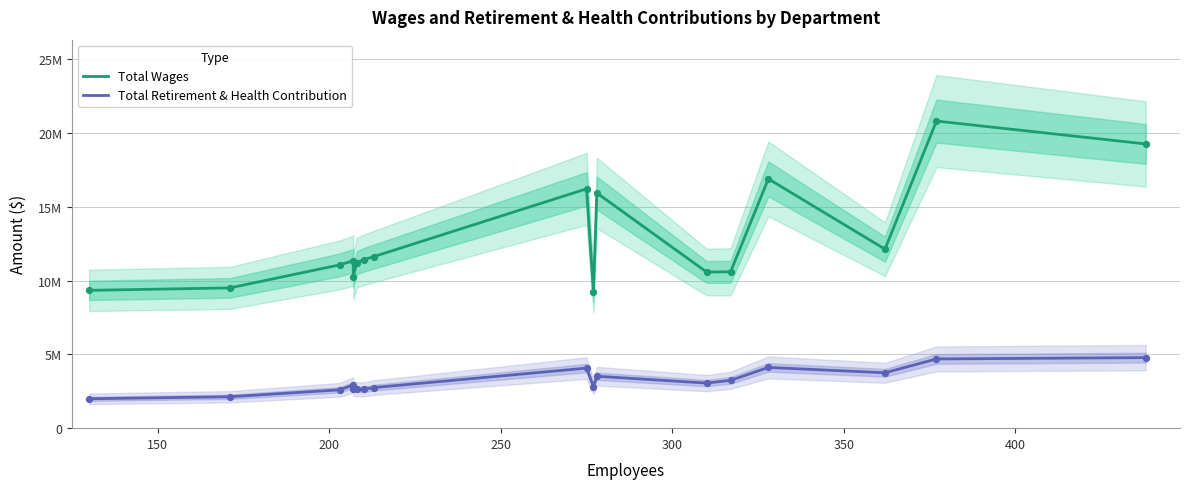

What are all the series names shown in the legend?

Total Wages, Total Retirement & Health Contribution